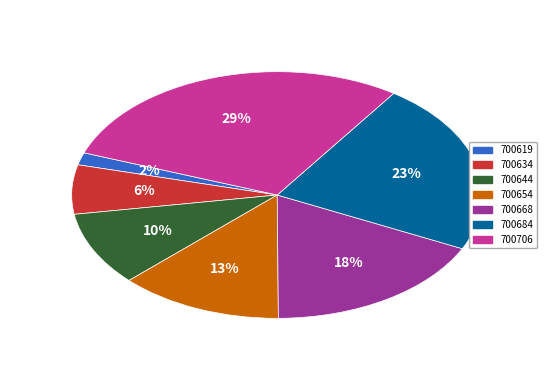

What is the largest slice in the pie chart?

700706